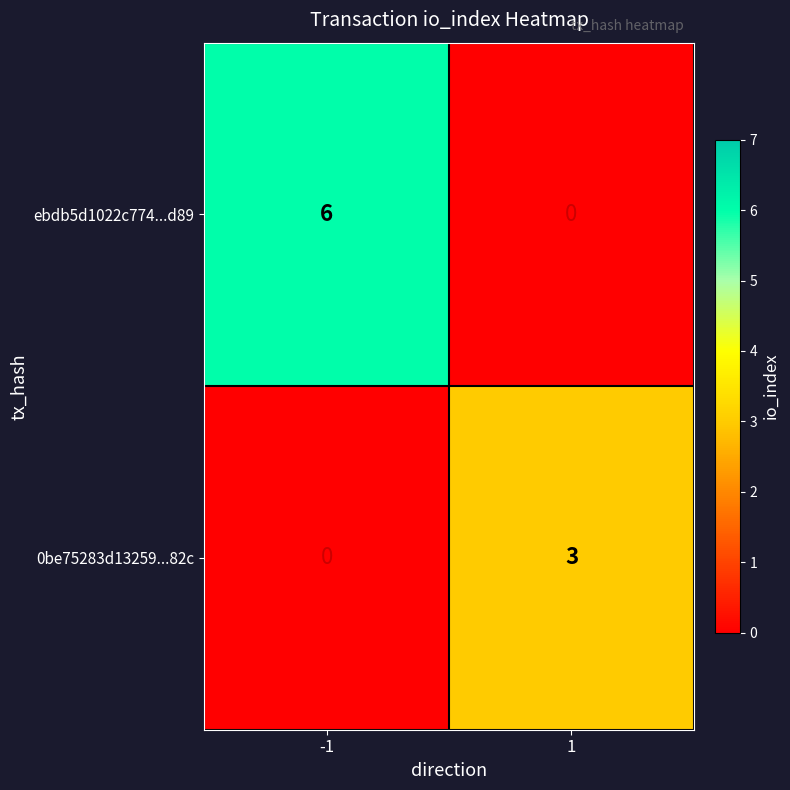

What is the difference between the highest and lowest values at -1?

6